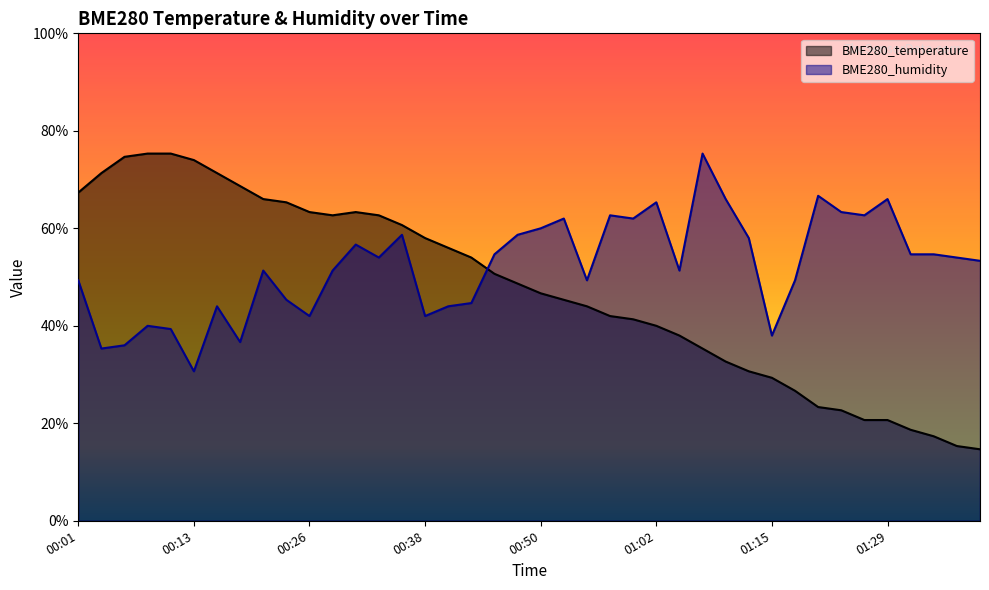

At which label does BME280_temperature first exceed 48?

00:01